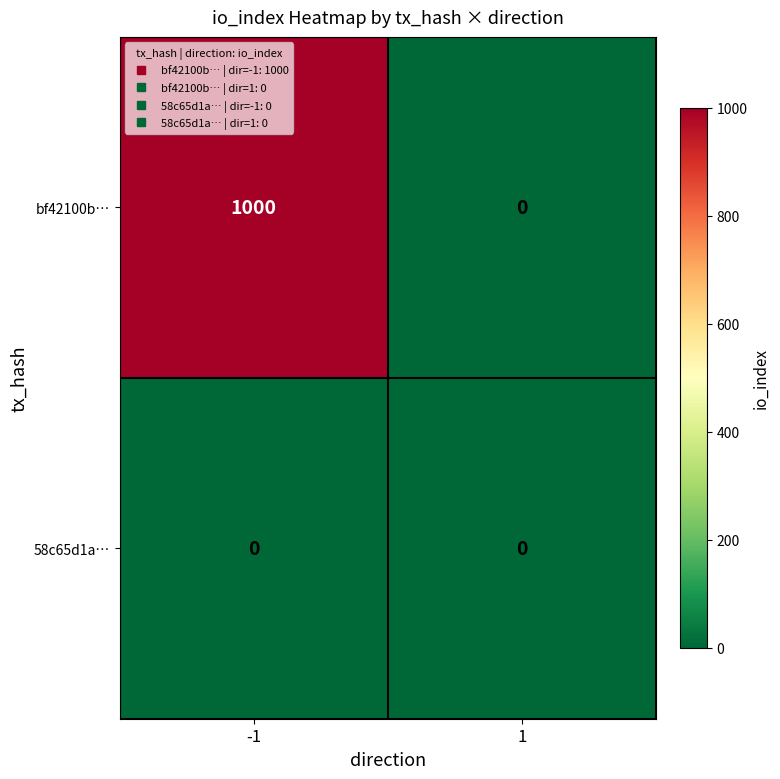

Rank the series by their average value, from highest to lowest.

bf42100b…, 58c65d1a…